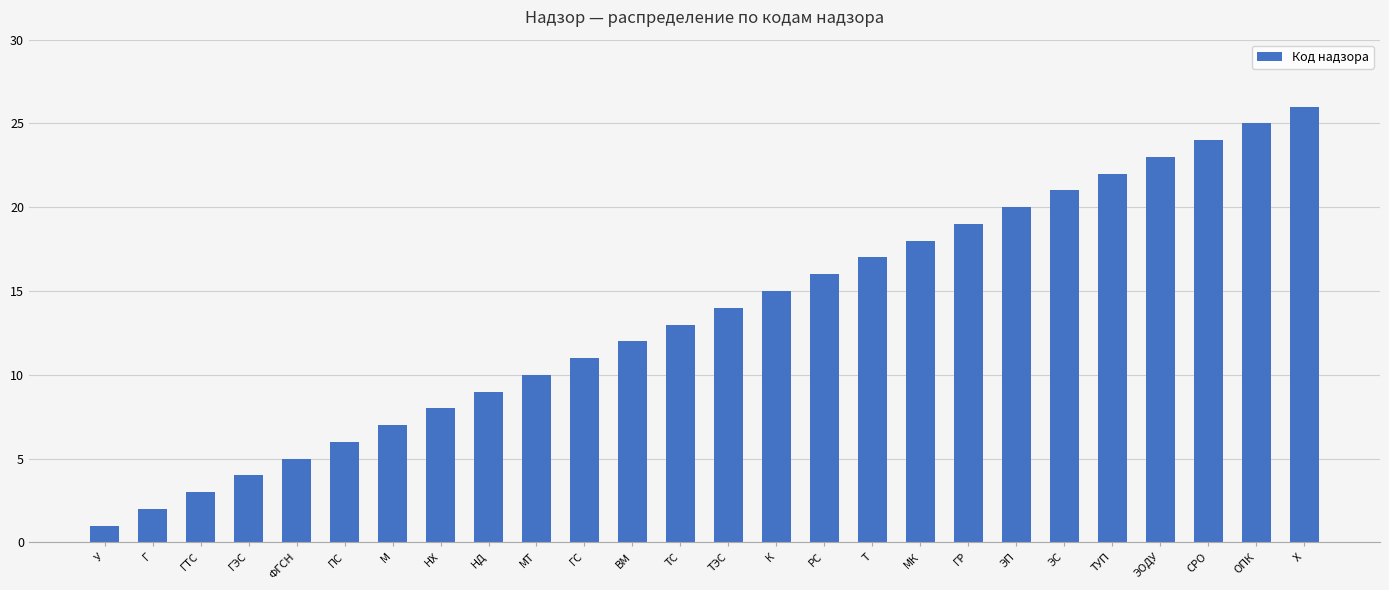

Rank the categories by value from lowest to highest.

У, Г, ГТС, ГЭС, ФГСН, ПС, М, НХ, НД, МТ, ГС, ВМ, ТС, ТЭС, К, РС, Т, МК, ГР, ЭП, ЭС, ТУП, ЭОДУ, СРО, ОПК, Х